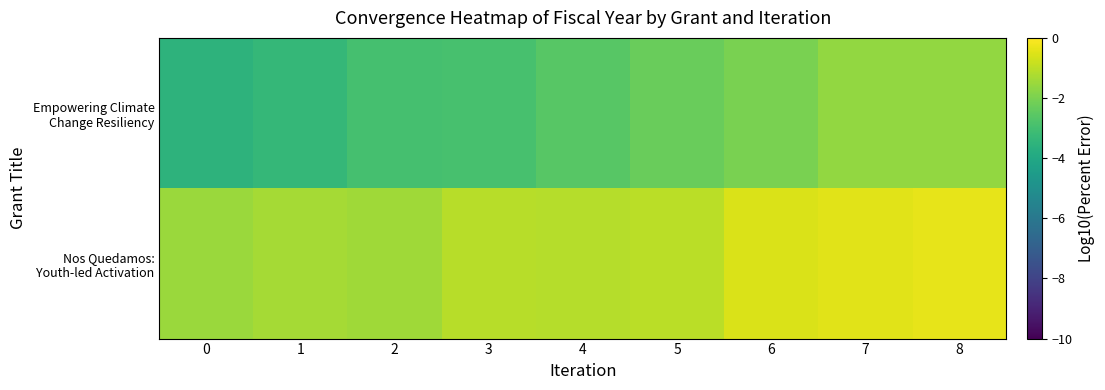

Rank the series at 0 from lowest to highest value.

Empowering Climate Change Resiliency, Nos Quedamos: Youth-led Activation